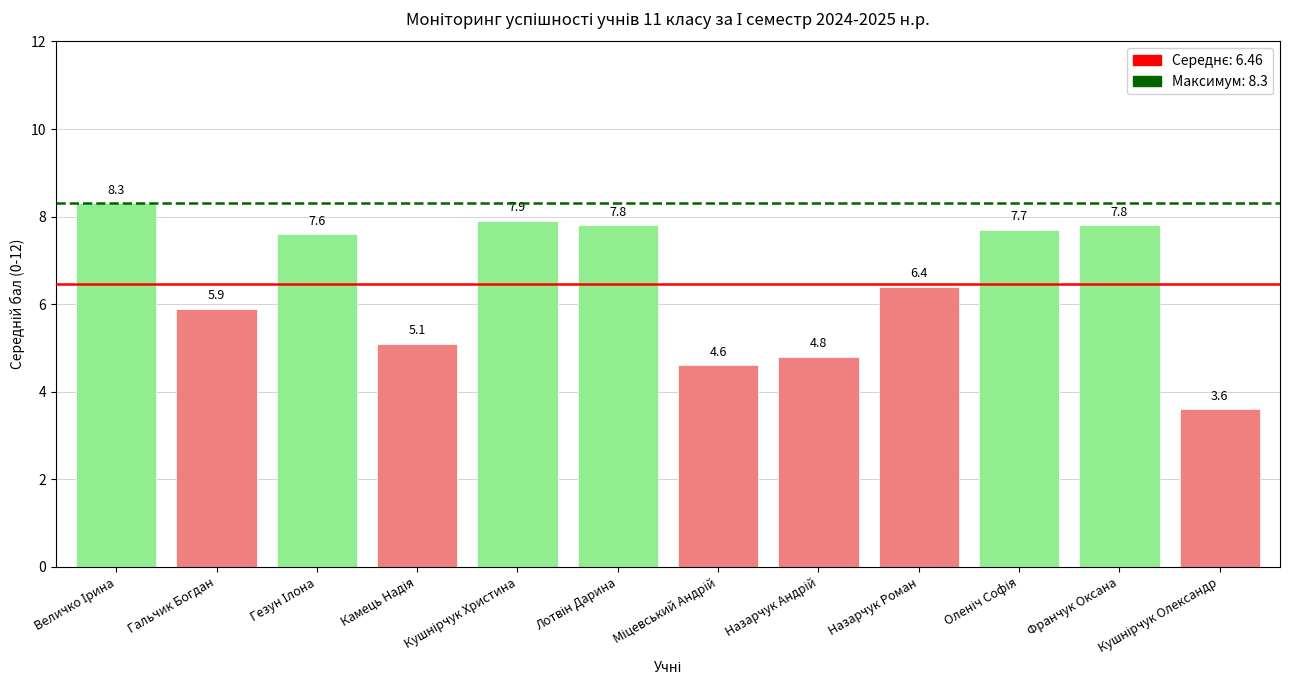

How many values are below 7?

6